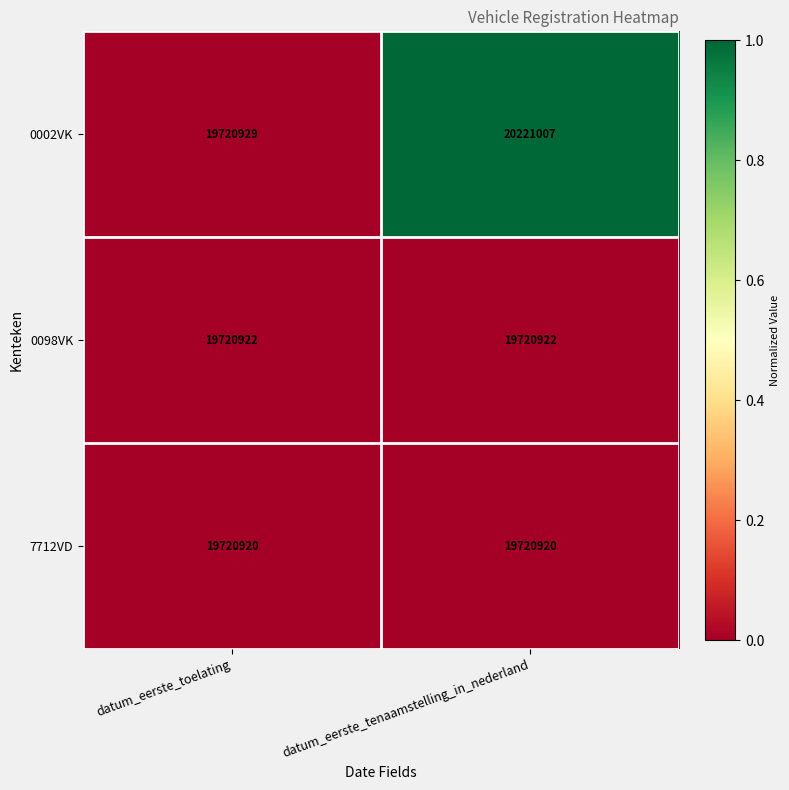

Reading left to right, list all the values displayed in this chart.

0002VK: 19720929	20221007
0098VK: 19720922	19720922
7712VD: 19720920	19720920